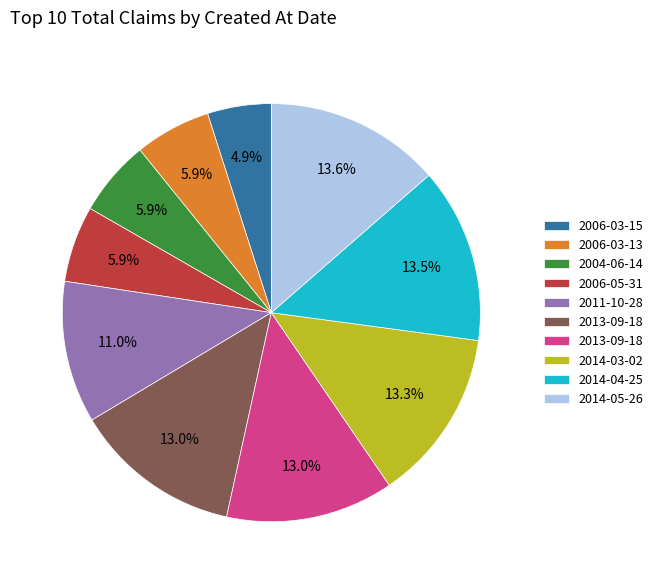

Does any single category account for the majority?

No